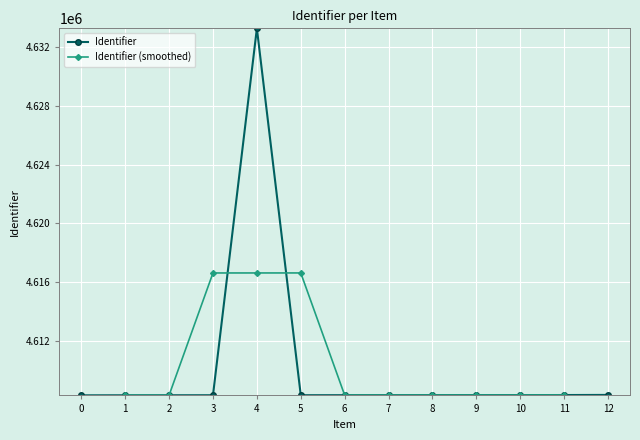

The Identifier (smoothed) series shows 4608274.0 at 1. True or false?

True